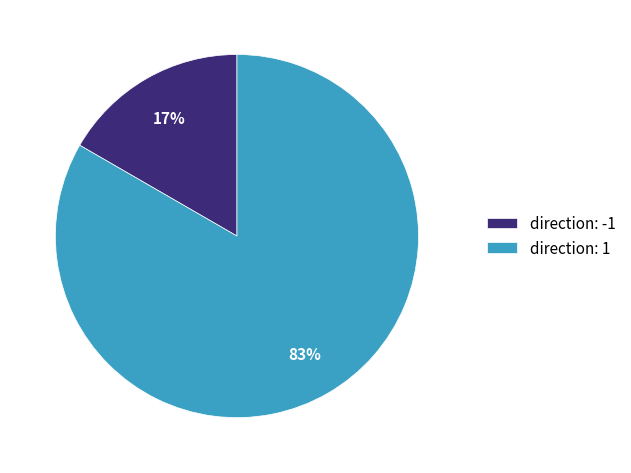

How many slices are in this pie chart?

2